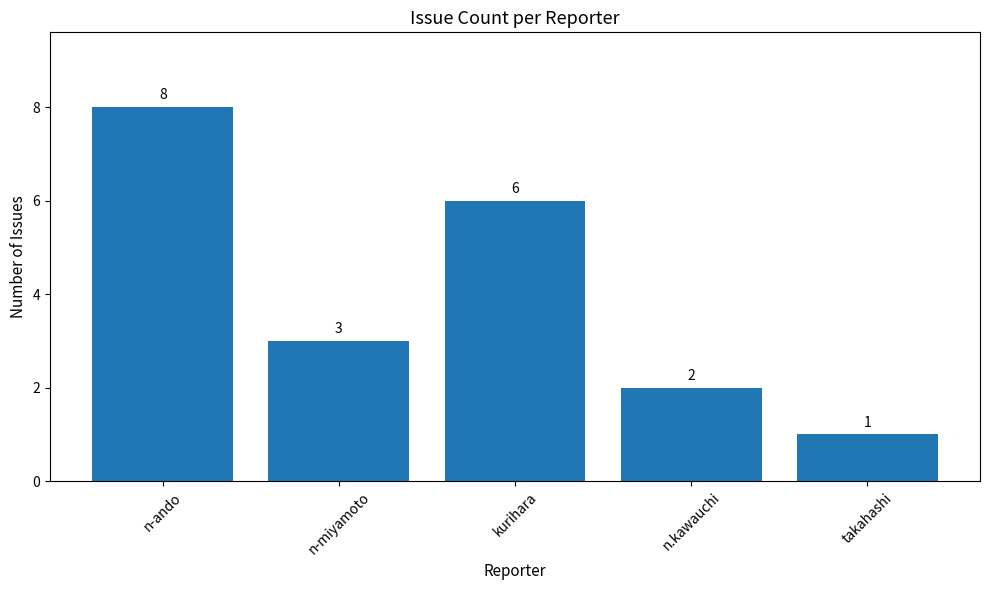

Which category has the lowest value across all series?

takahashi